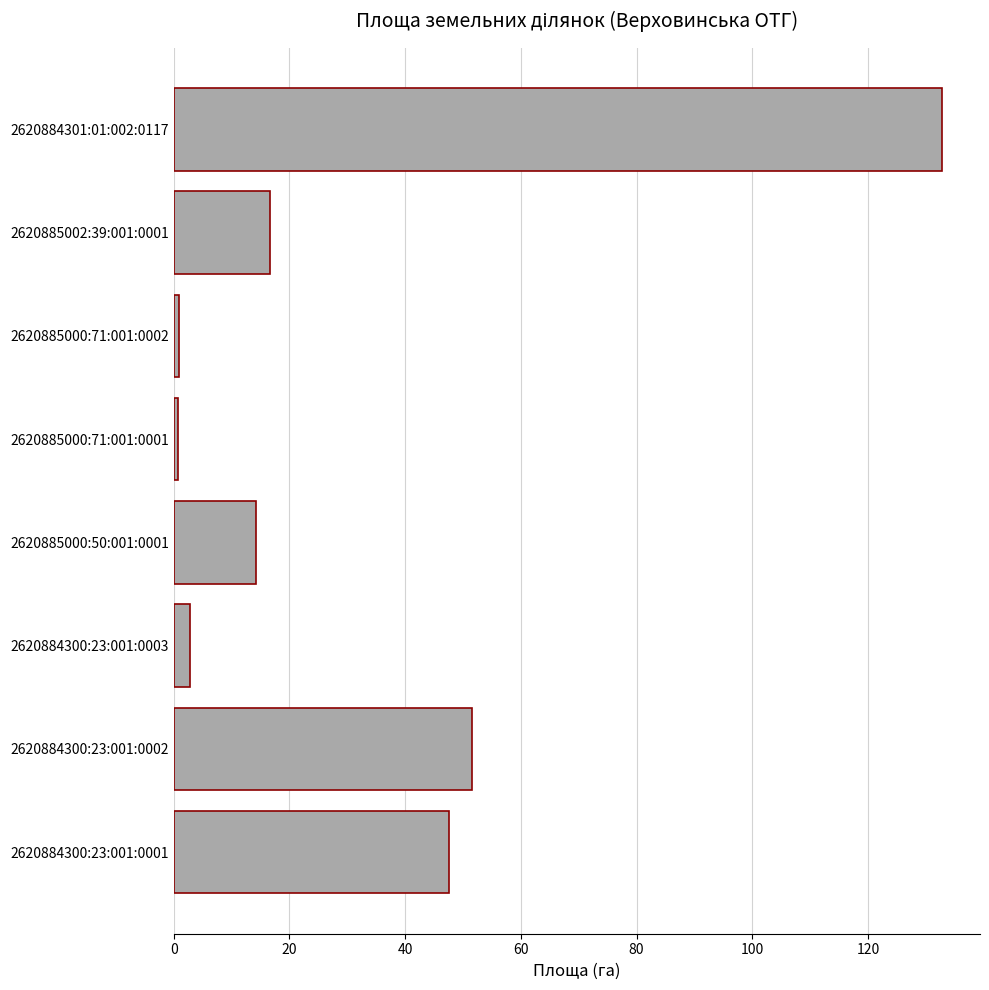

The value at 2620884301:01:002:0117 is 132.7. True or false?

True